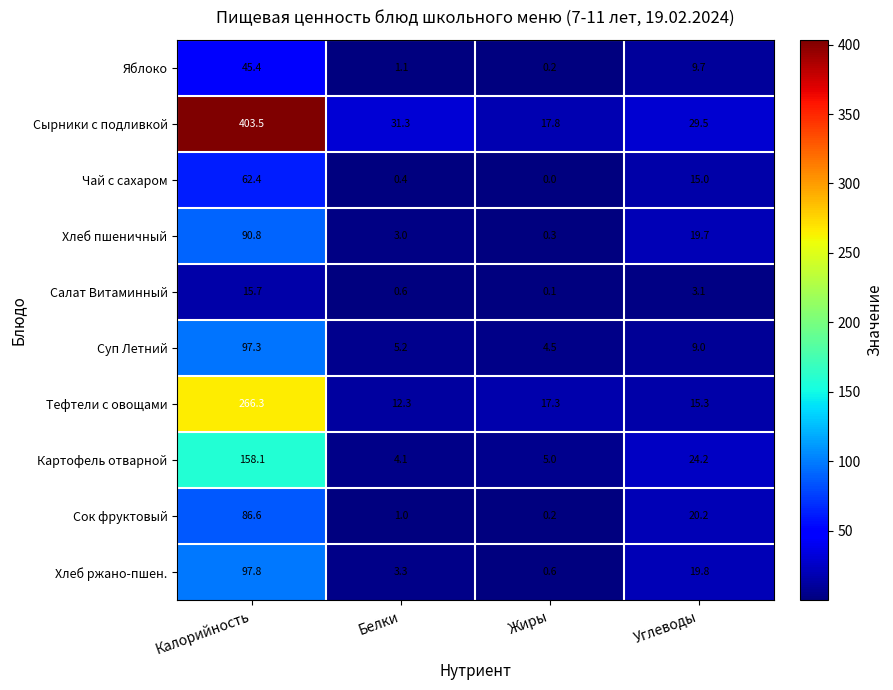

At how many categories does at least one series exceed 316?

1